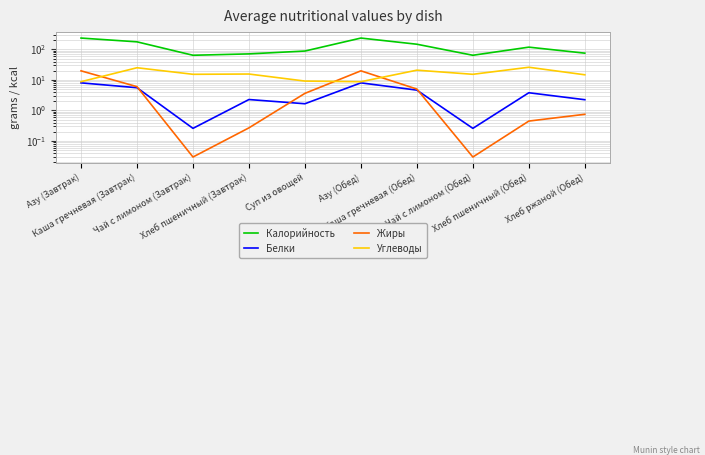

Where is Калорийность nearest to the value 149?

Каша гречневая (Обед)